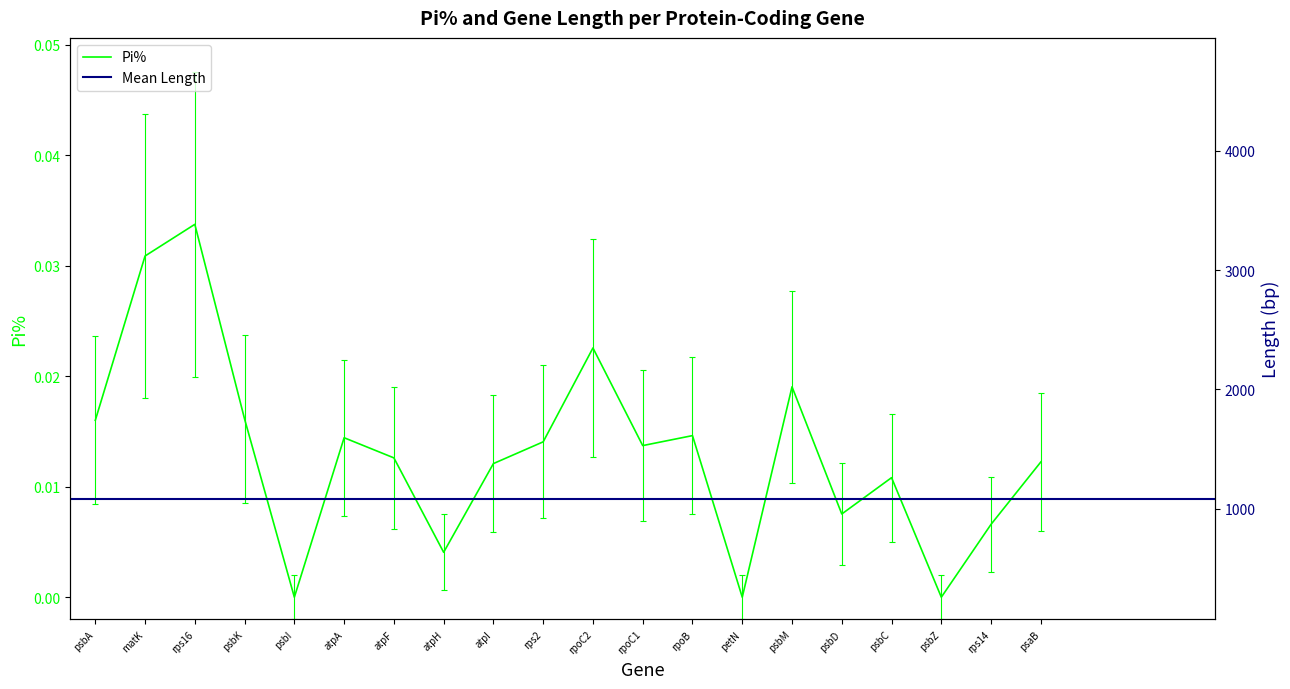

Which series changed the most between atpA and rpoC2?

Length (scaled)